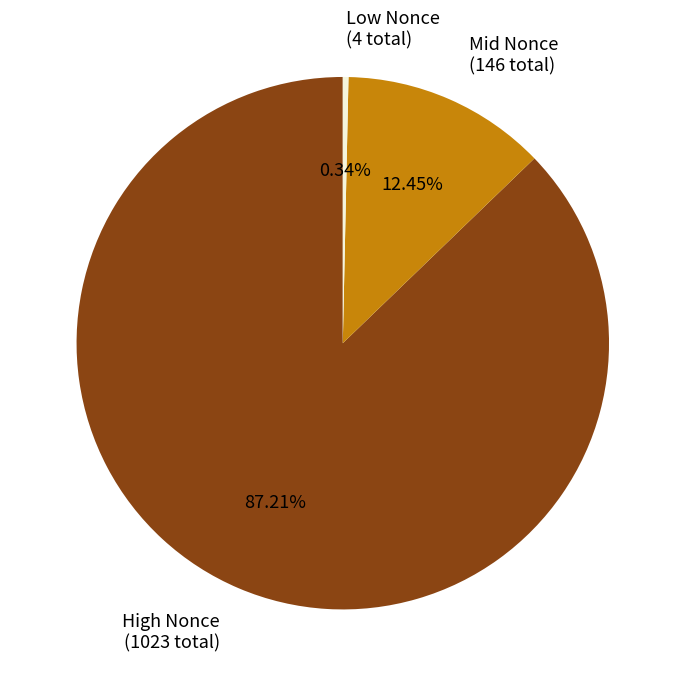

Rank the categories by value from highest to lowest.

High Nonce (1023 total), Mid Nonce (146 total), Low Nonce (4 total)